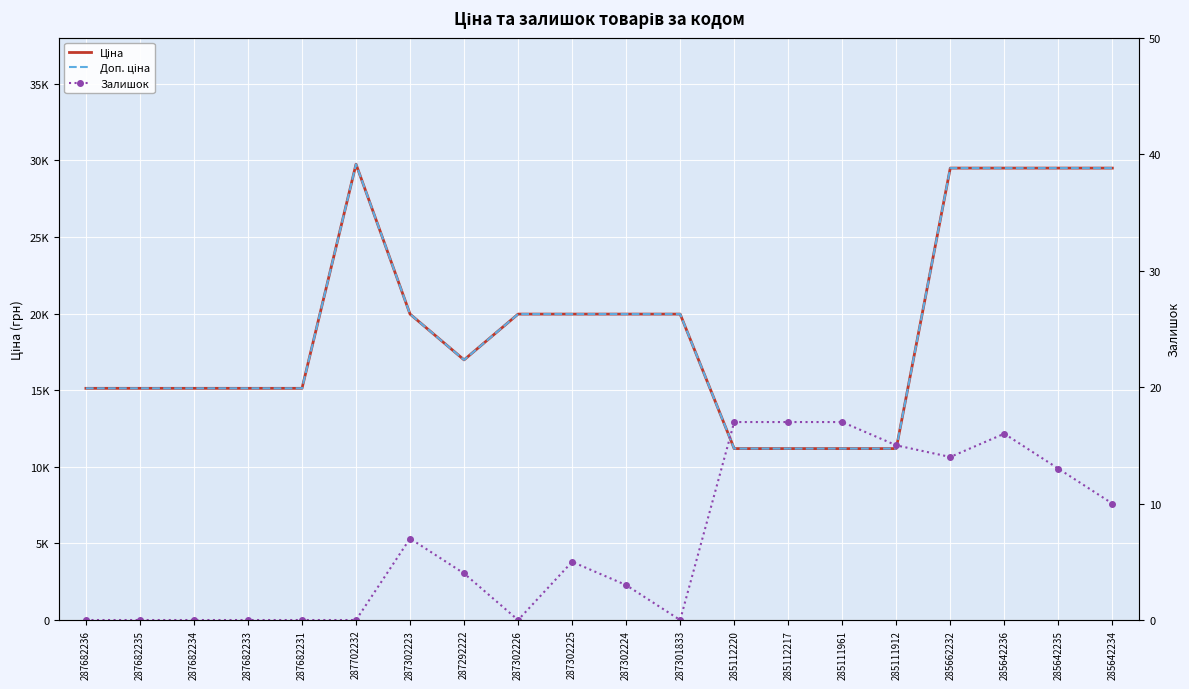

What is the label of the 4th point from the right?

285662232